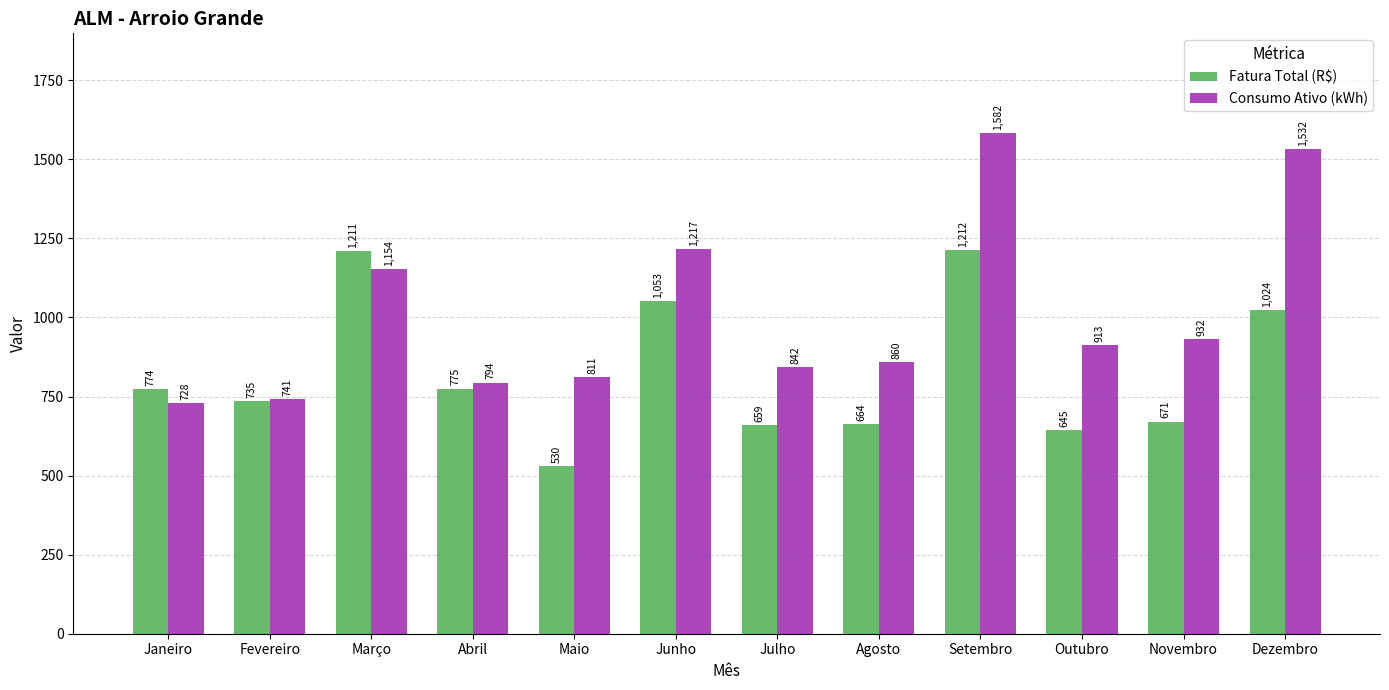

Rank the series by their average value, from highest to lowest.

Consumo Ativo (kWh), Fatura Total (R$)